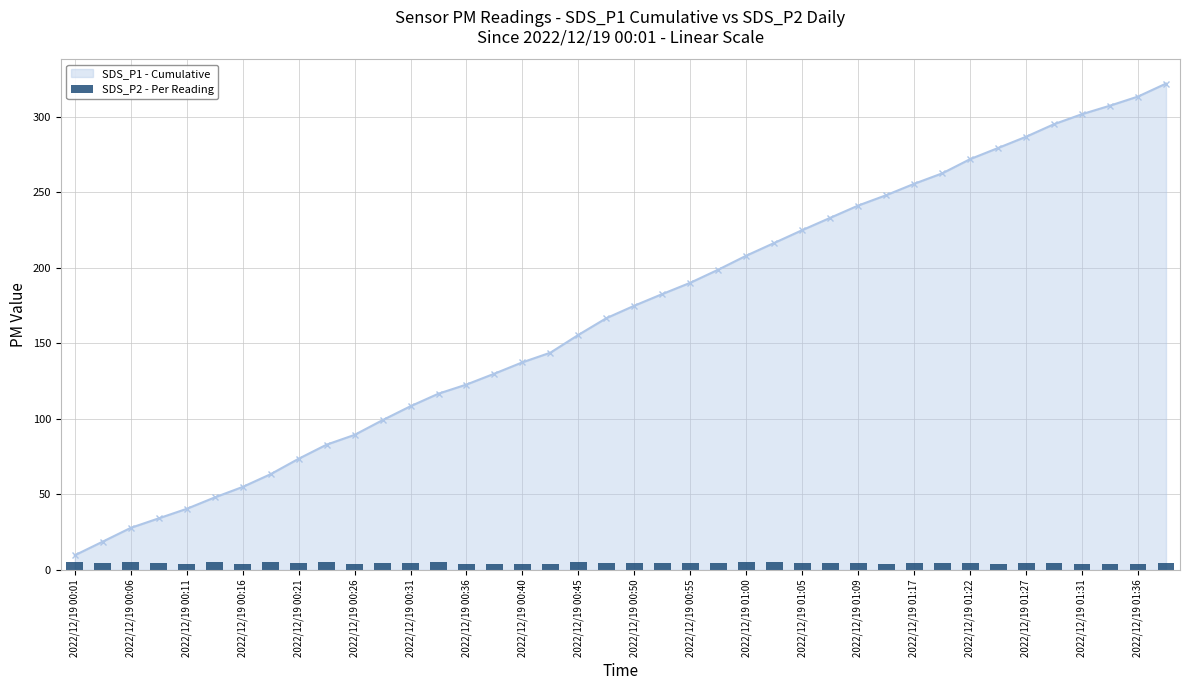

What is the value of the 31st bar from the left?

4.7